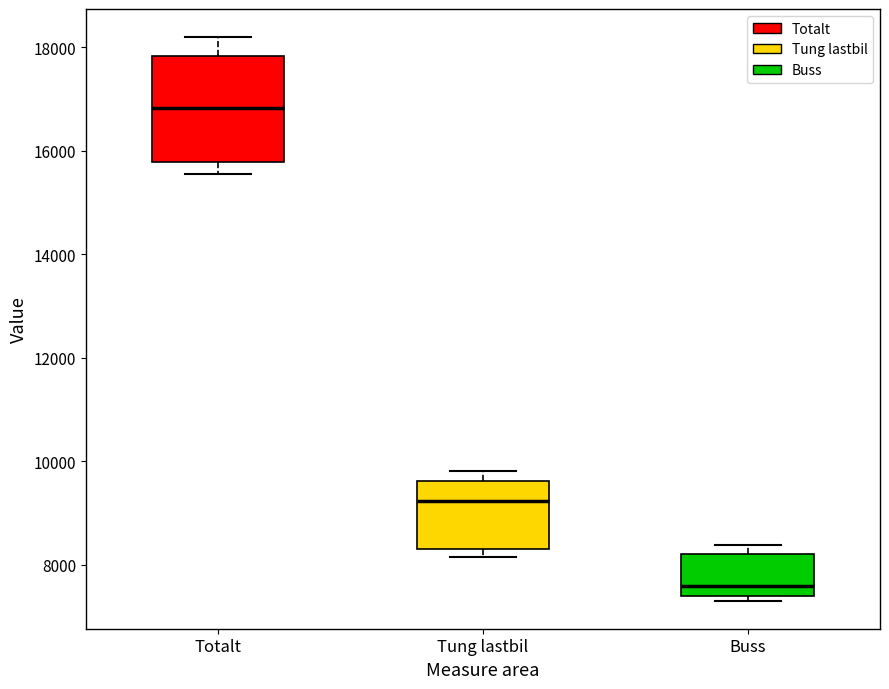

Reading left to right, read every box against the y-axis: the position of its median line, the range the box covers, and the ends of its whiskers. The values are not printed on the chart, so give them approximately, as read against the axis.

Totalt: median 16800, box 15800 to 17800, whiskers 15600 to 18200
Tung lastbil: median 9200, box 8400 to 9600, whiskers 8200 to 9800
Buss: median 7600, box 7400 to 8200, whiskers 7400 (just below the box's lower edge) to 8400